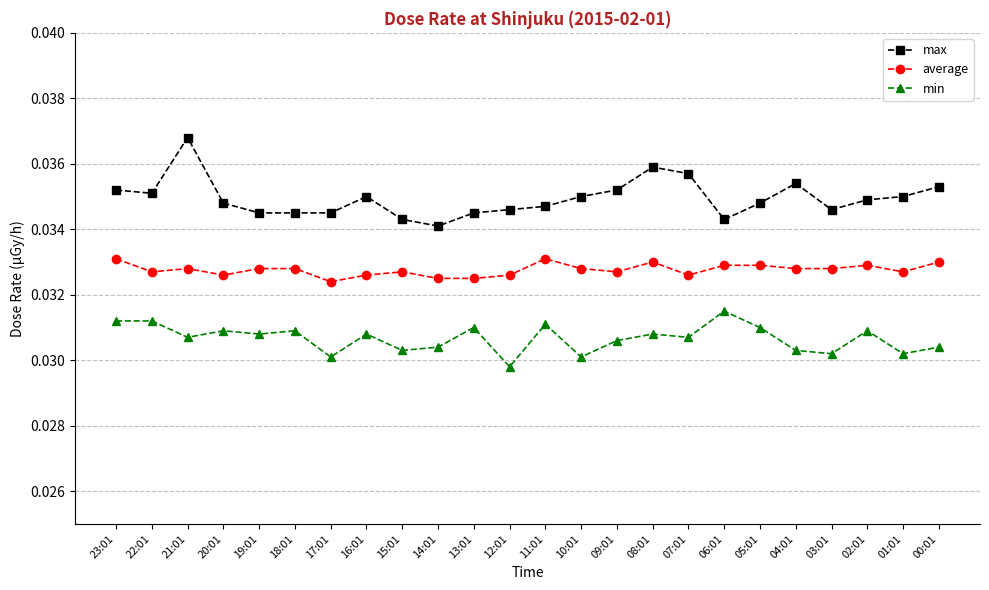

True or false: min has more than 2 interior local peaks.

True